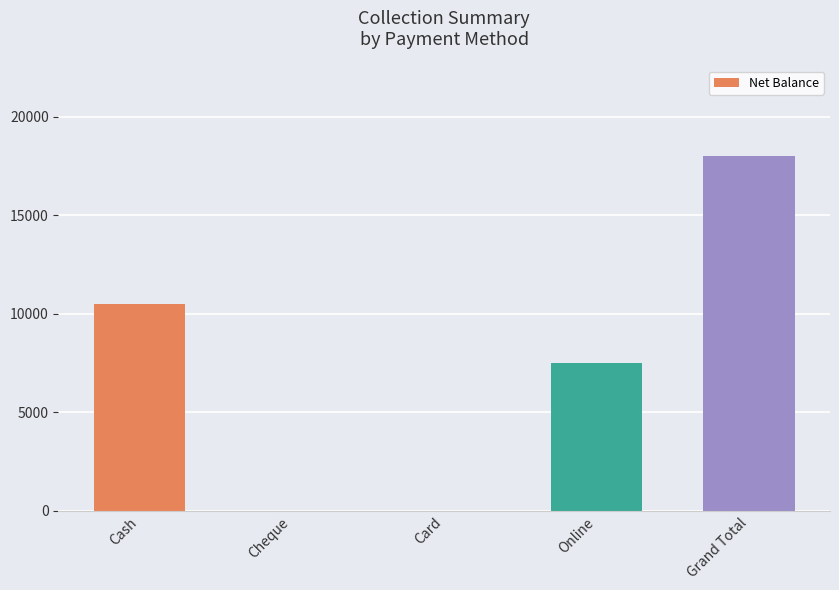

The chart shows a value of 3833 at Online. True or false?

False